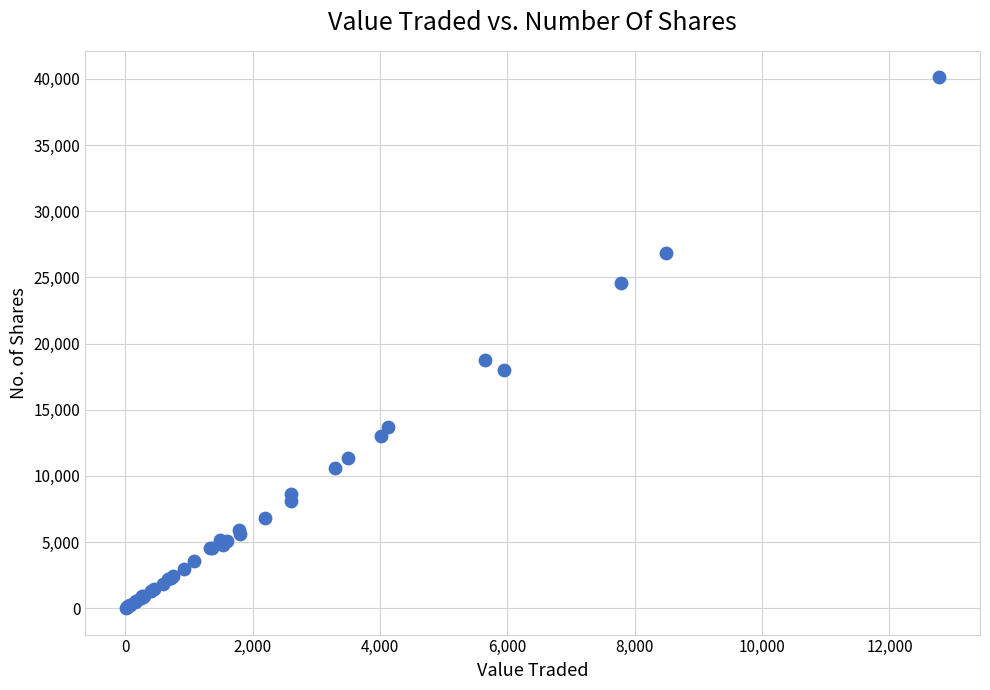

What Y value in the scatter plot is closest to 20069?

18800